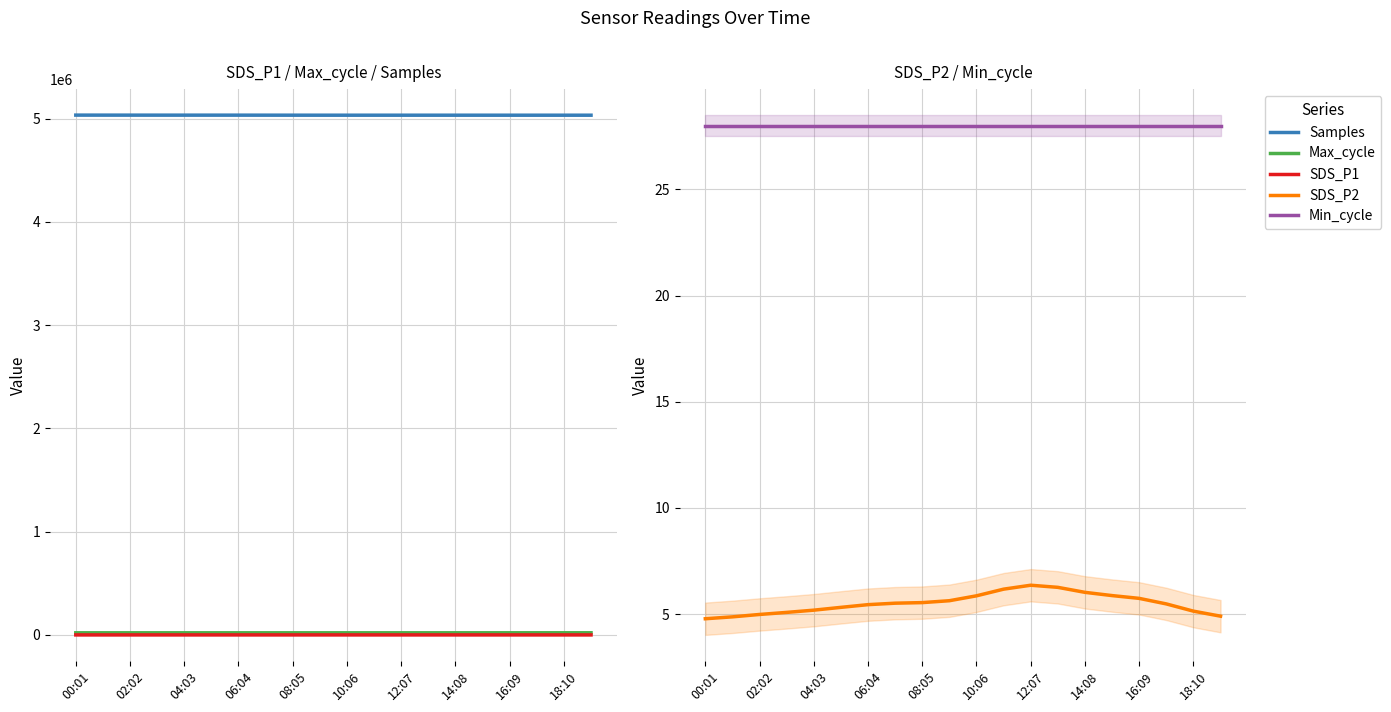

The Min_cycle series shows 49.1 at 16:09. True or false?

False